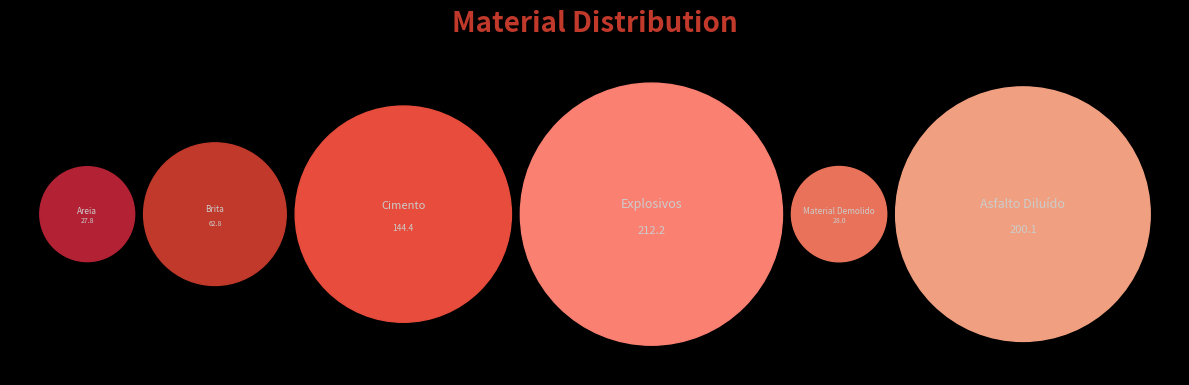

Rank the categories by value from highest to lowest.

Explosivos, Asfalto Diluído, Cimento, Brita, Material Demolido, Areia